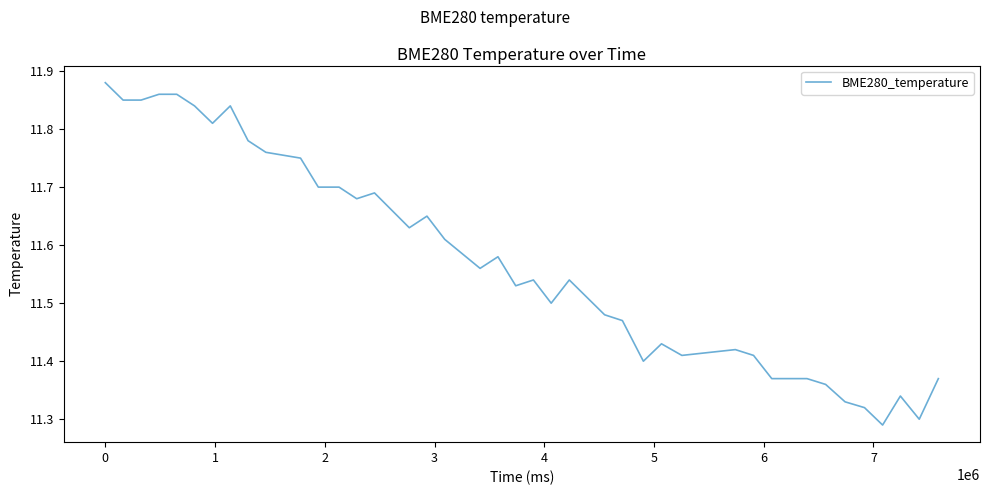

What is the difference between the maximum and minimum values?

0.6